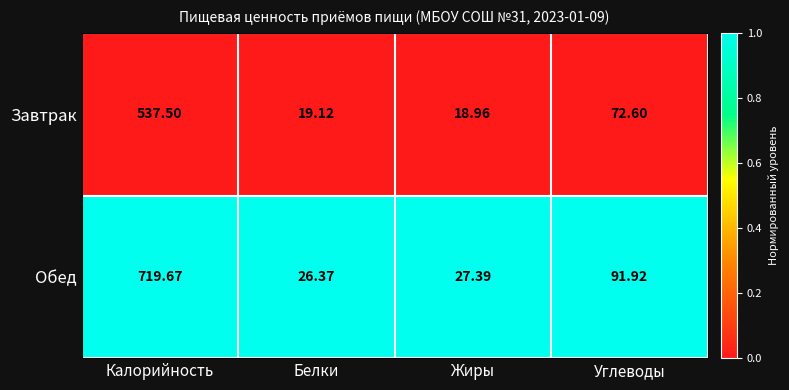

Which series changed the most between Калорийность and Белки?

Обед